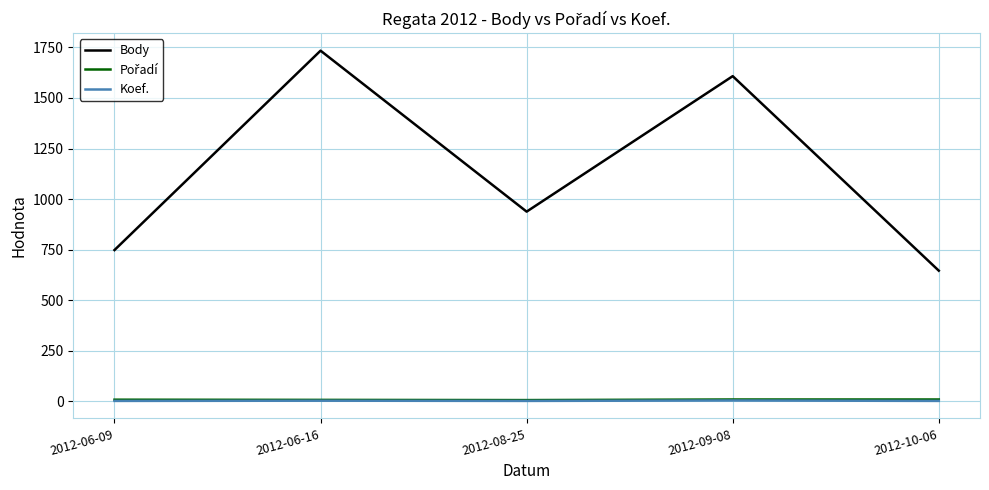

Read the Koef. value at 2012-10-06.

2